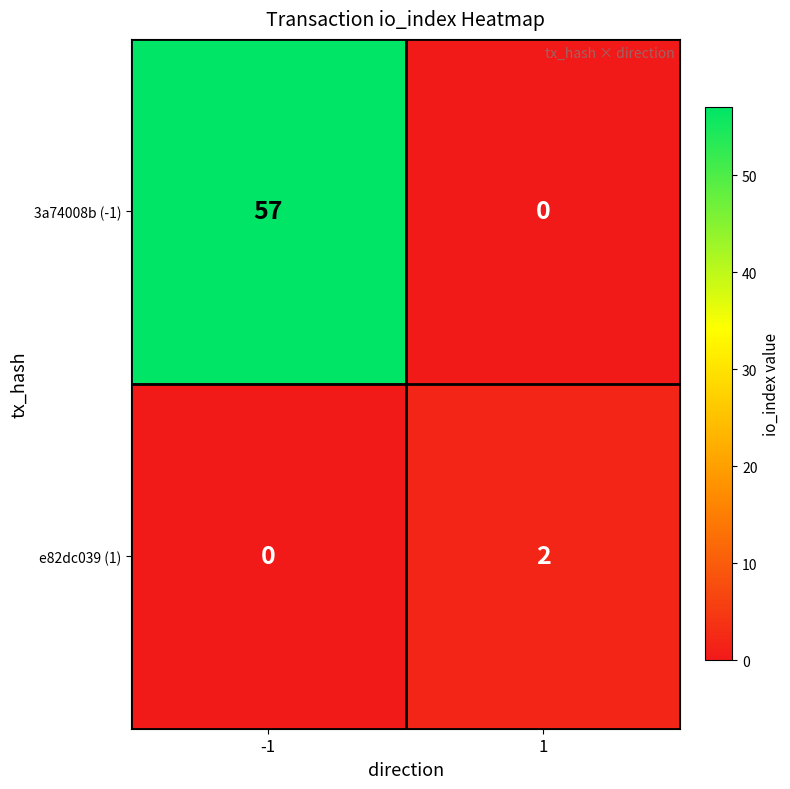

What is the sum of the 3a74008b (-1) values at 1 and -1?

57